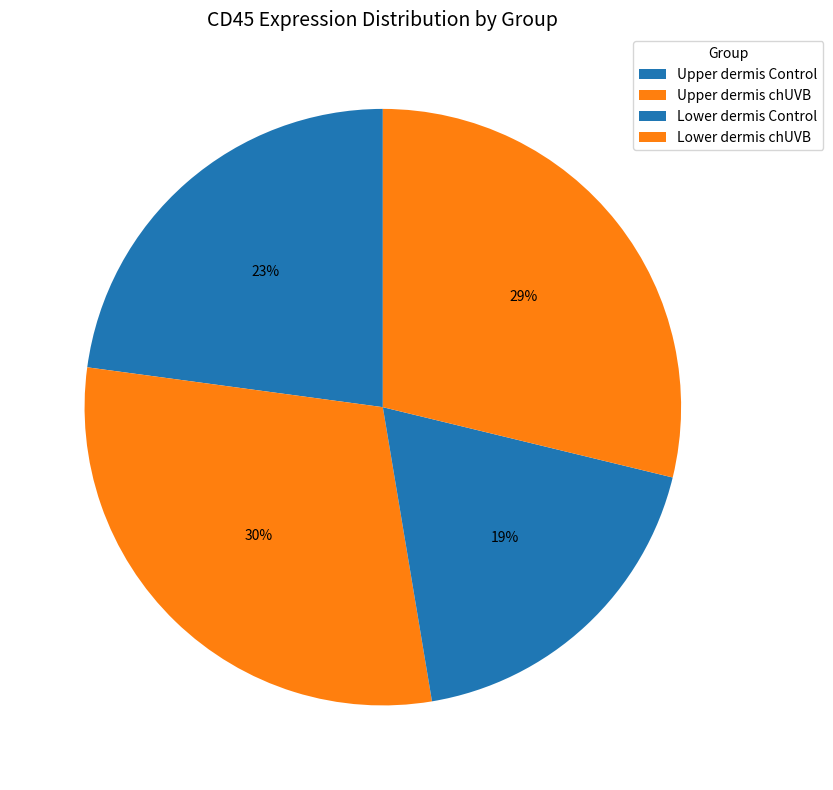

Which category has the biggest portion of the pie?

Upper dermis chUVB